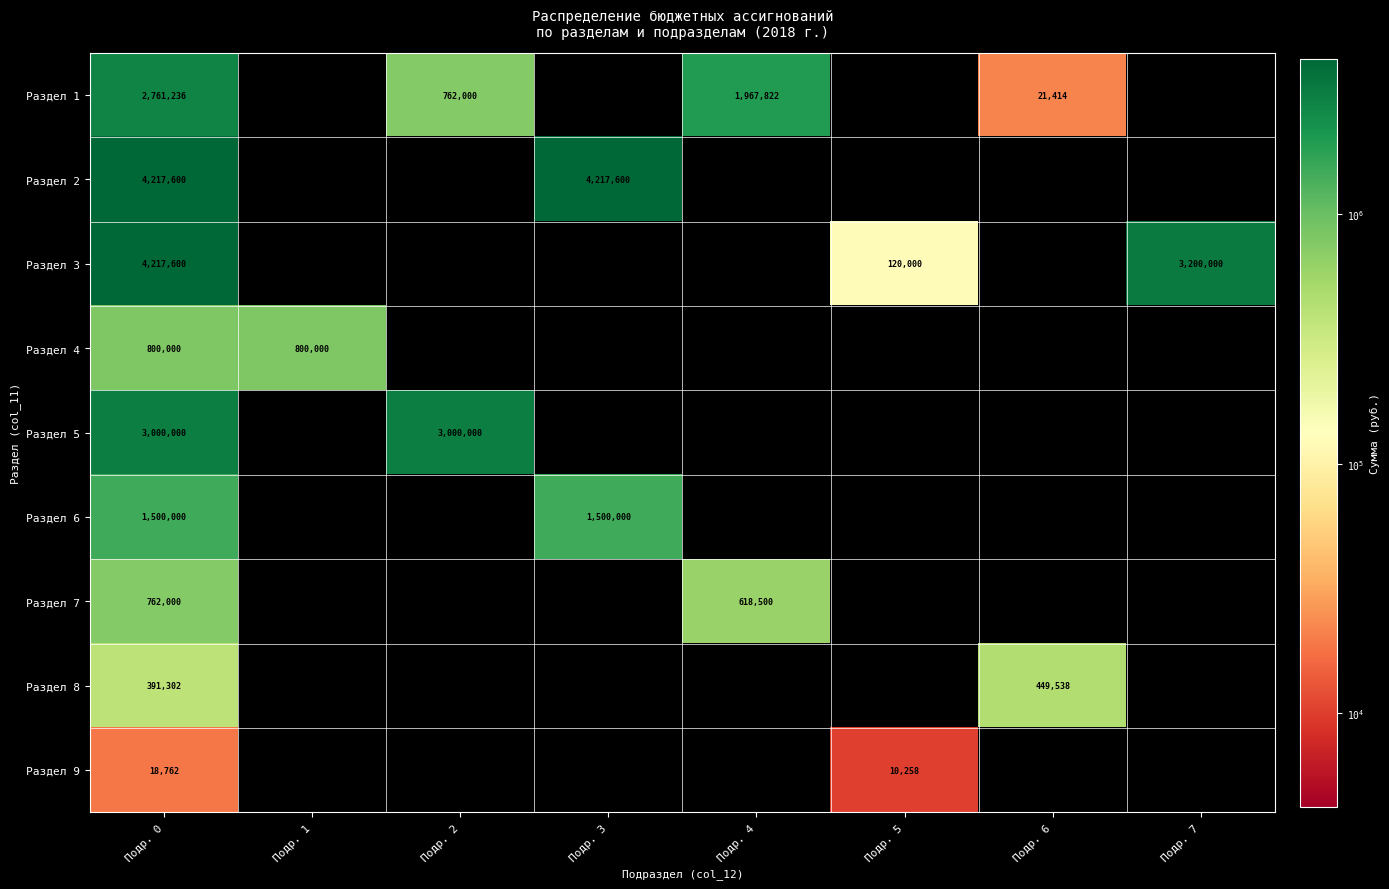

What is the sum of the Раздел 3 values at Подр. 0 and Подр. 7?

7417600